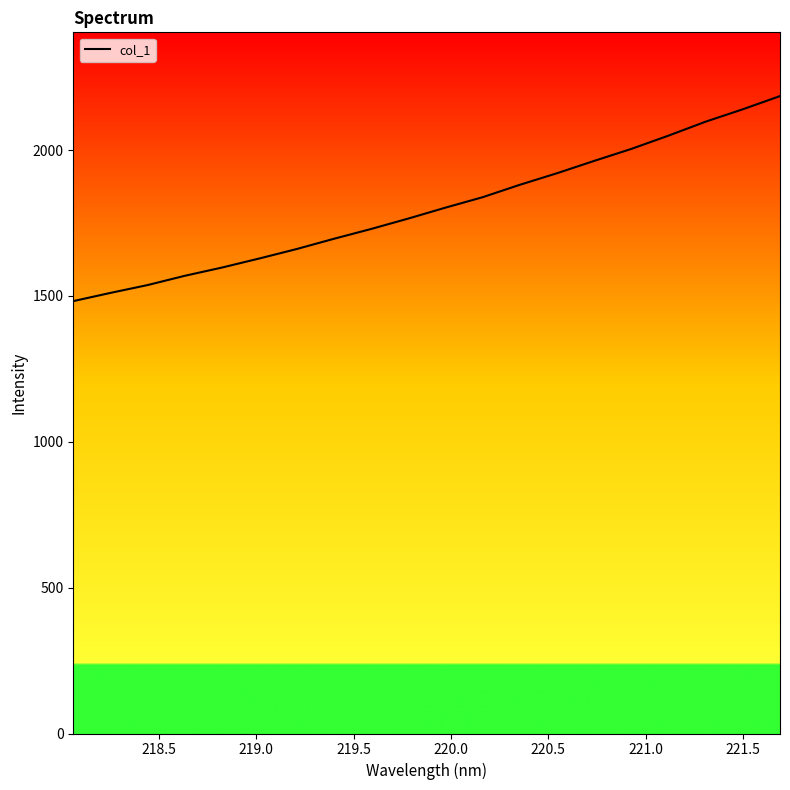

What is the maximum value shown in the chart?

2185.1